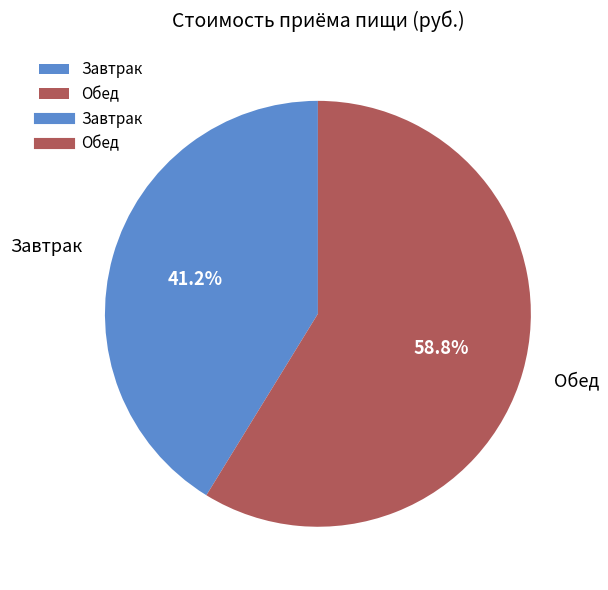

To the nearest percent, what is the combined percentage of Завтрак and Обед?

100%